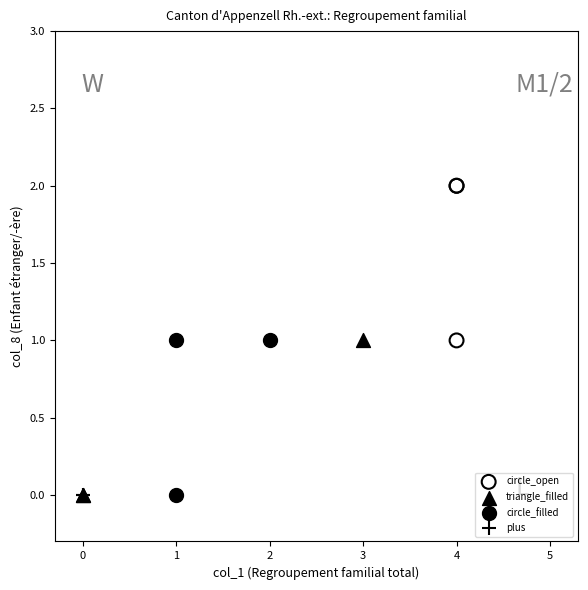

Which series contains the highest Y value?

circle_open